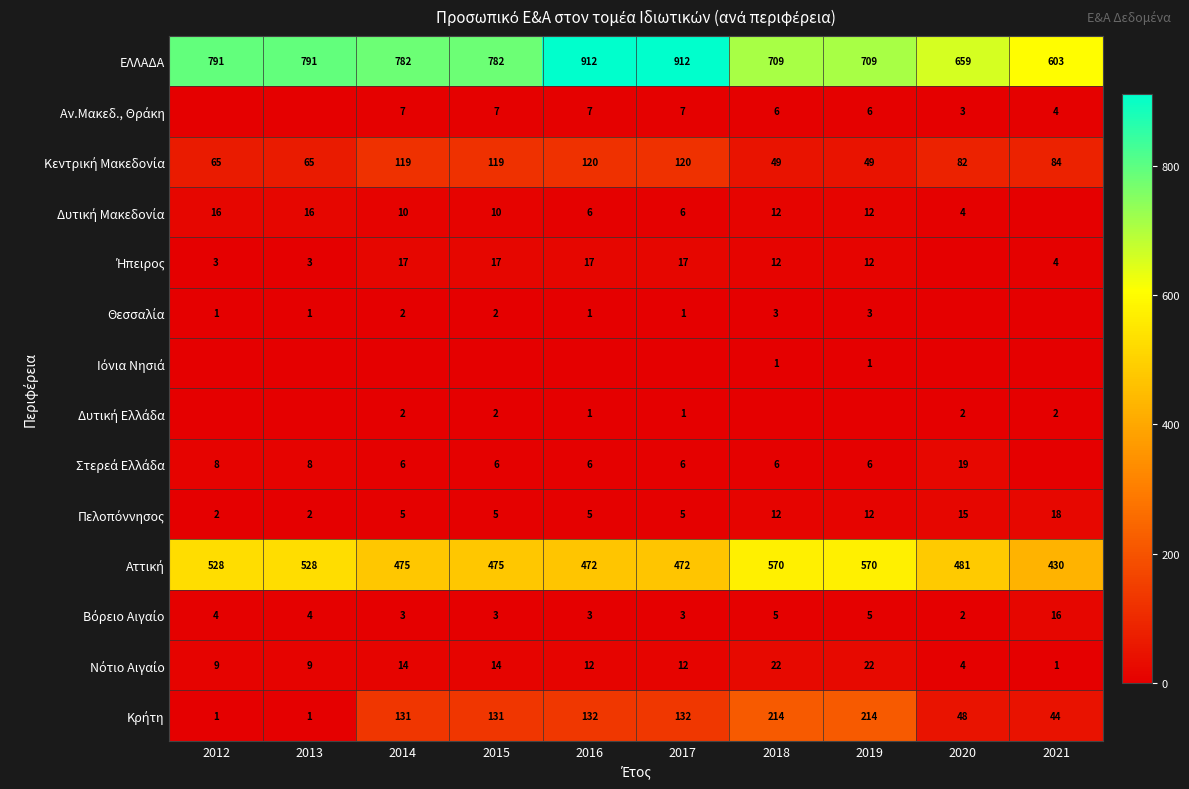

Between 2016 and 2013, which is larger?

2016